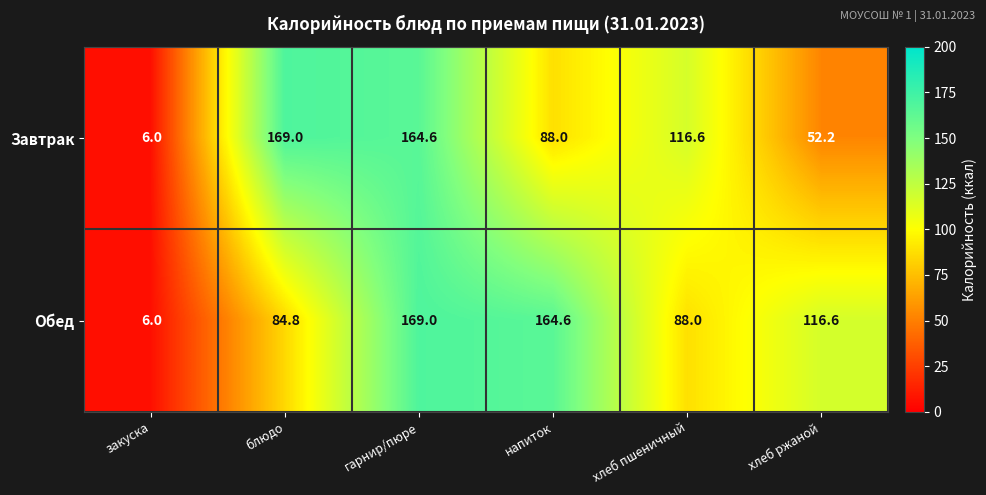

Where is Завтрак nearest to the value 87?

напиток